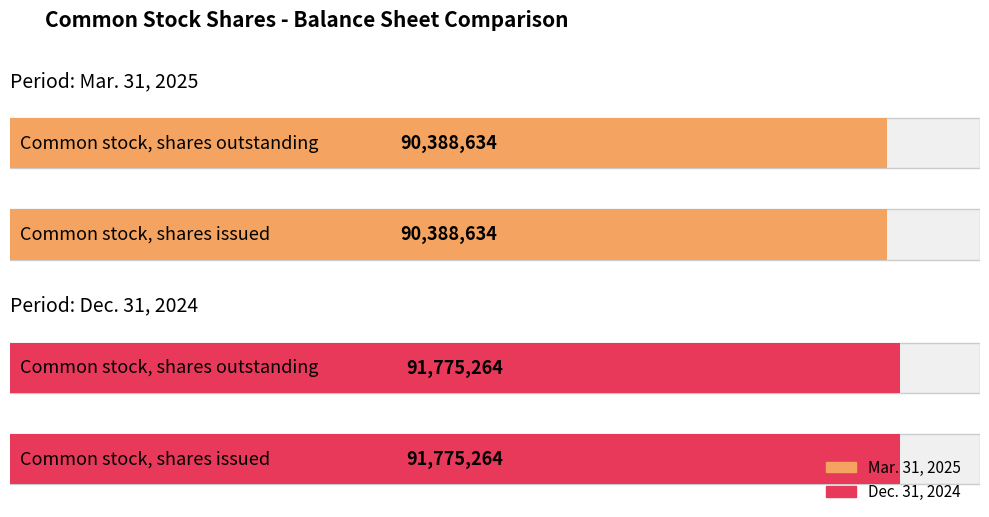

The Mar. 31, 2025 series shows 120789722 at Common stock, shares outstanding. True or false?

False